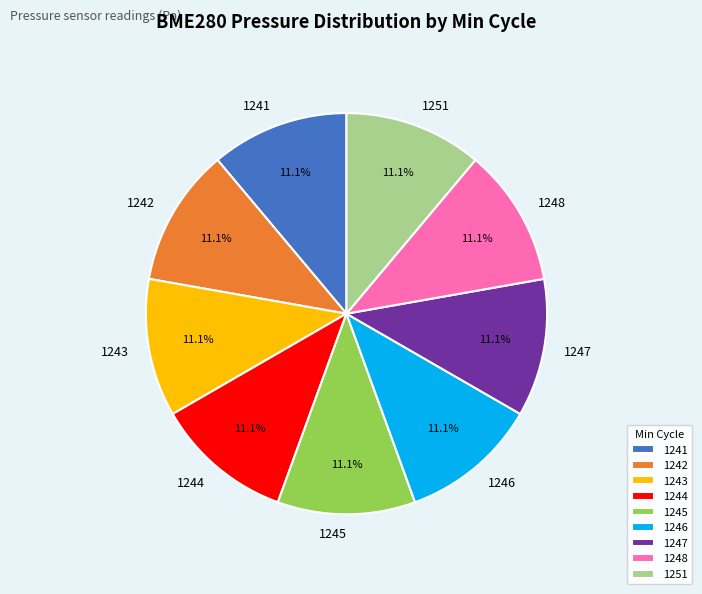

How much of the chart is everything except 1245?

88.9%